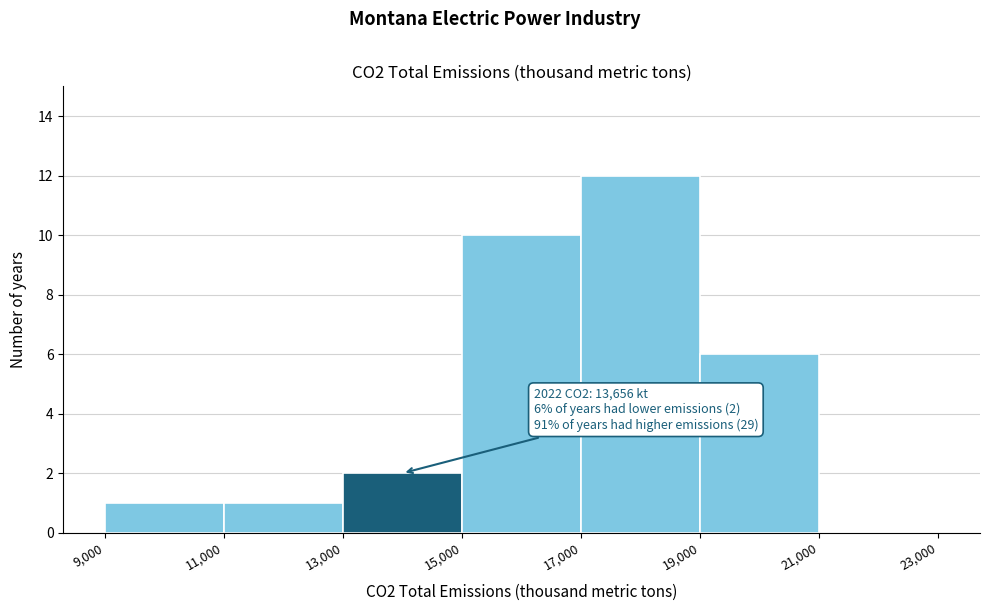

Which range on the x-axis has the tallest bar?

17,000 to 19,000